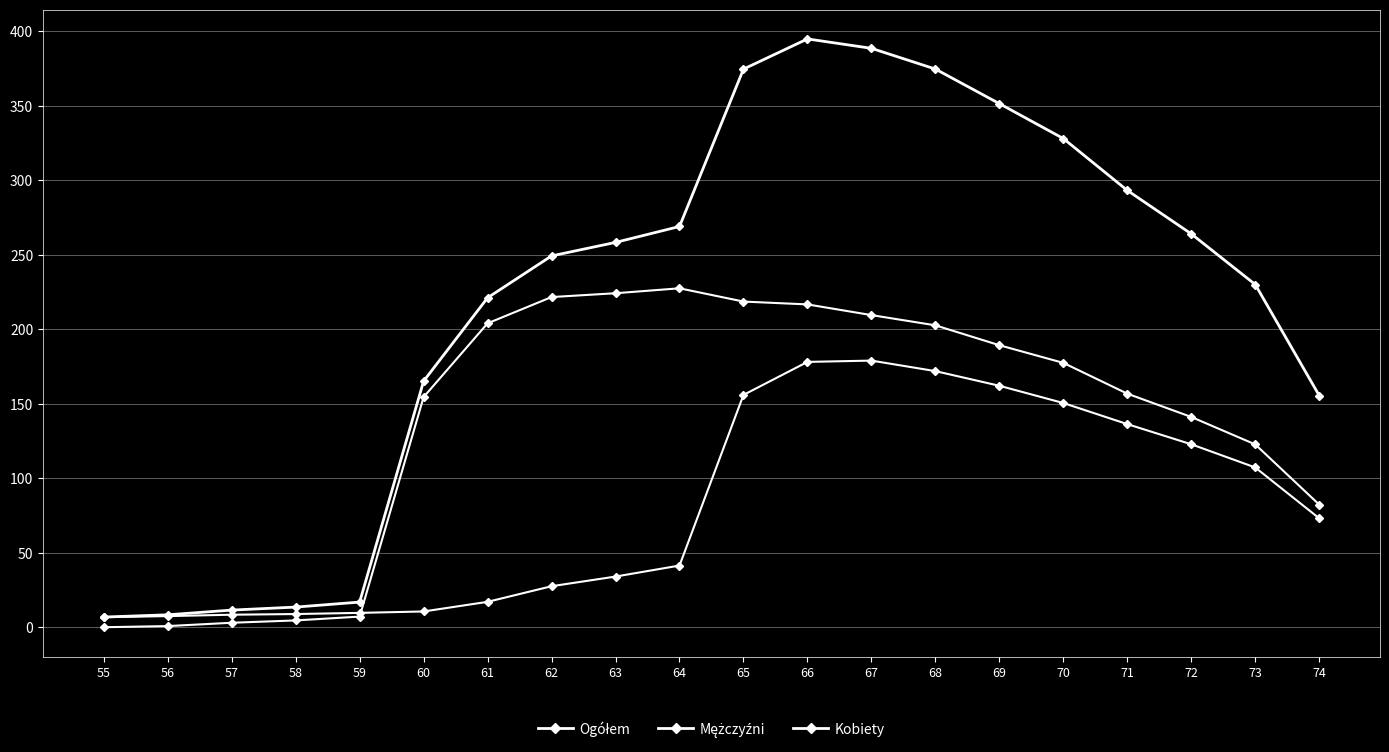

Where is Ogółem nearest to the value 200?

61